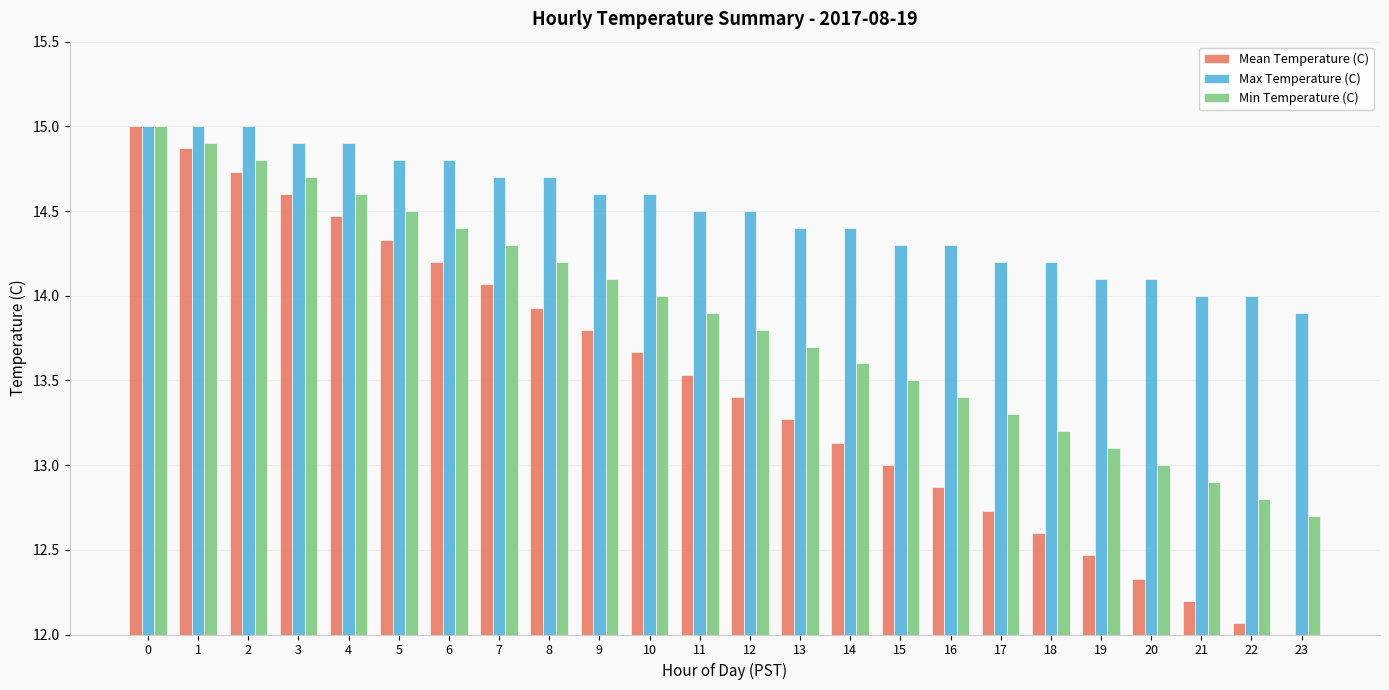

How many data points in Min Temperature (C) are above 13?

20